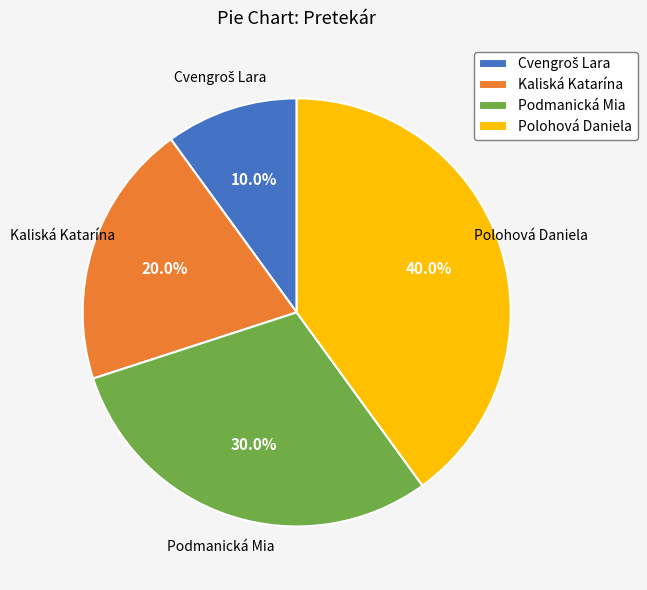

Is it true that Kaliská Katarína is 34% of the pie?

False